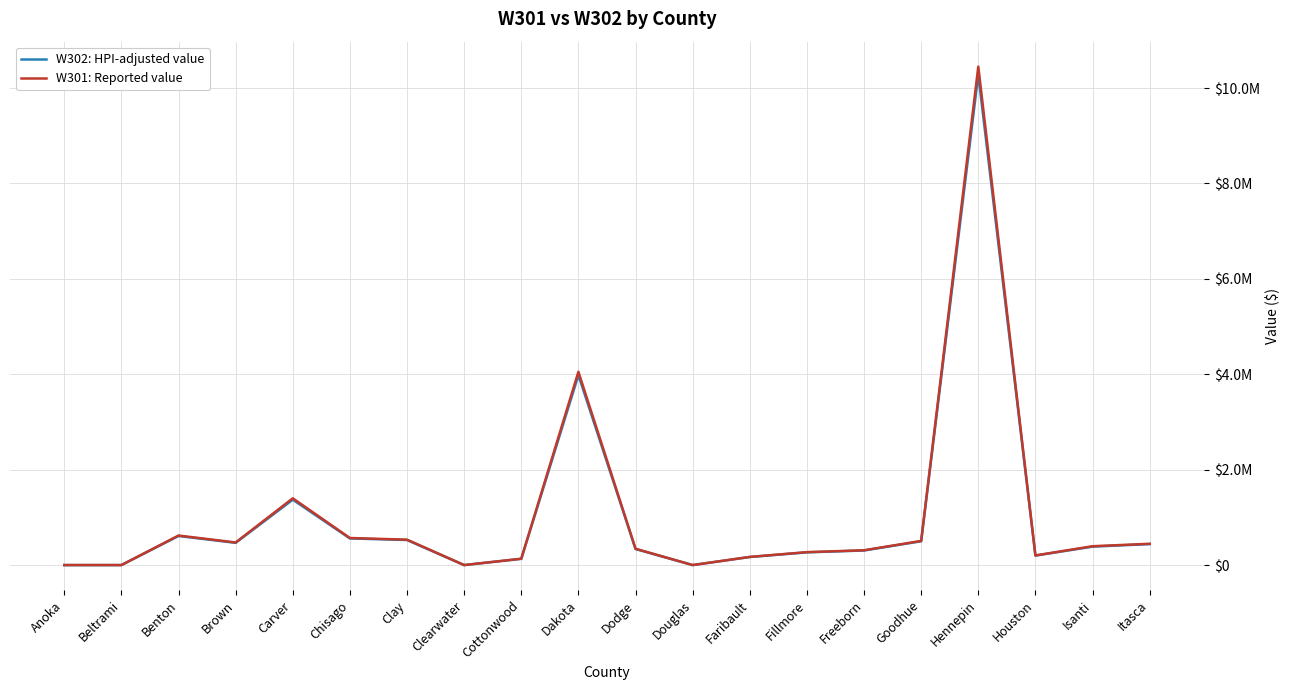

What value does the W302: HPI-adjusted value series have at Cottonwood?

131009.6